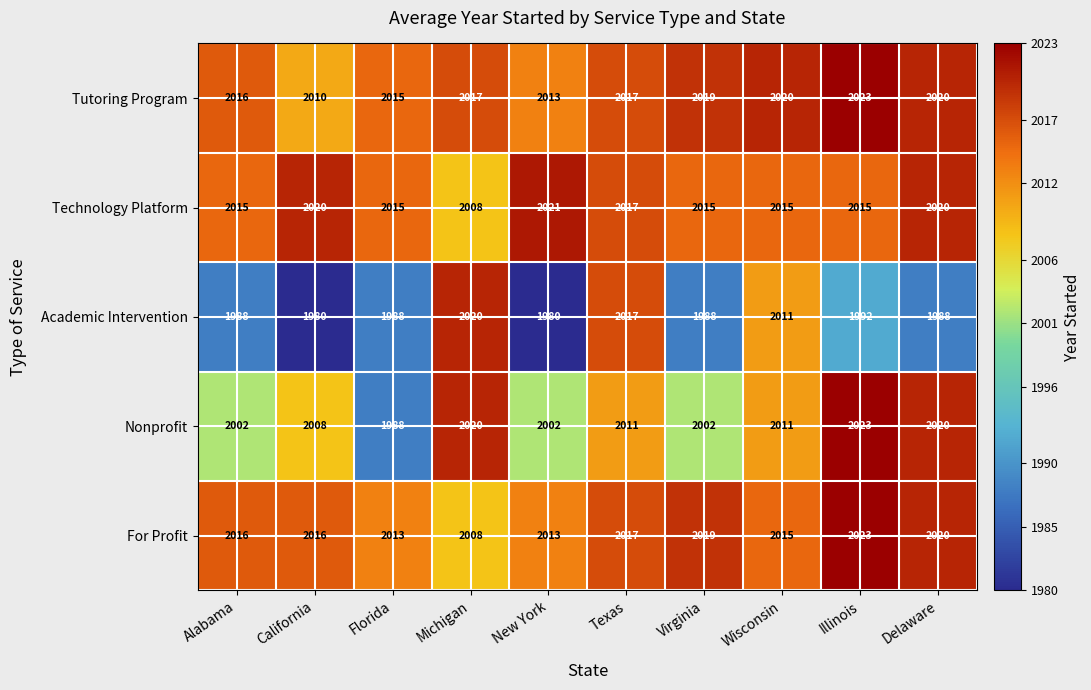

Where is Academic Intervention nearest to the value 2000?

Illinois